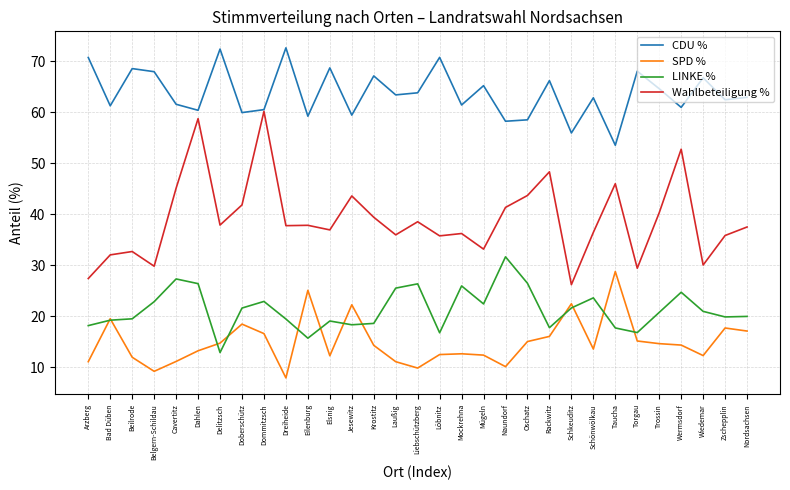

What value does the CDU % series have at Wiedemar?

66.8